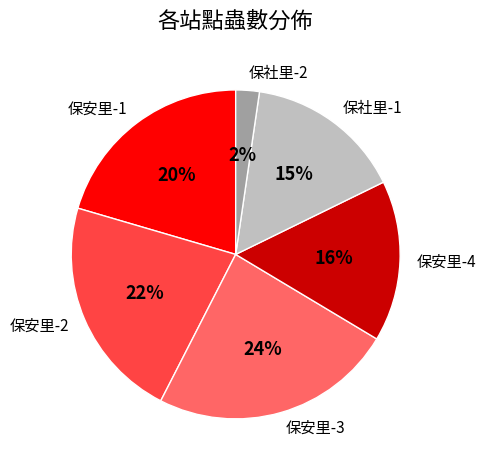

What is the largest slice in the pie chart?

保安里-3